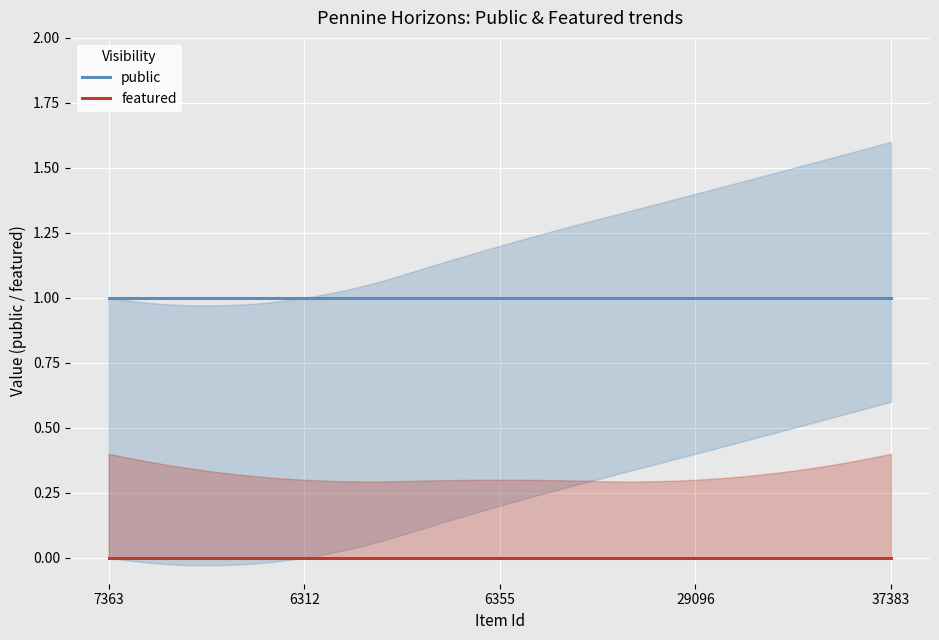

What is the average value of the public series?

1